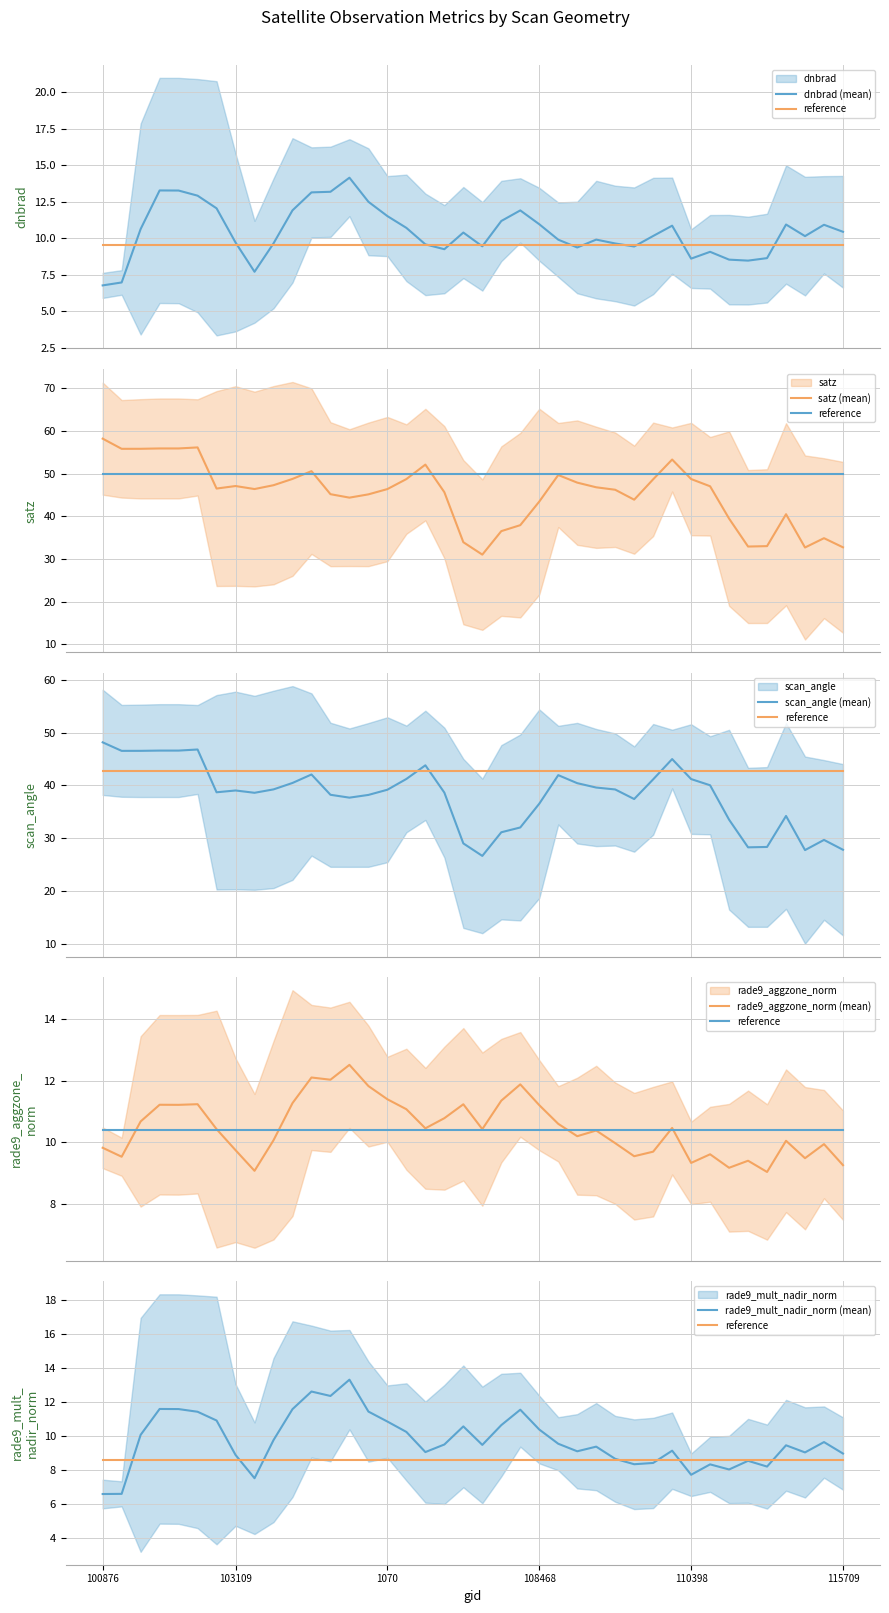

What is the difference between the highest and lowest values at 30?

44.7